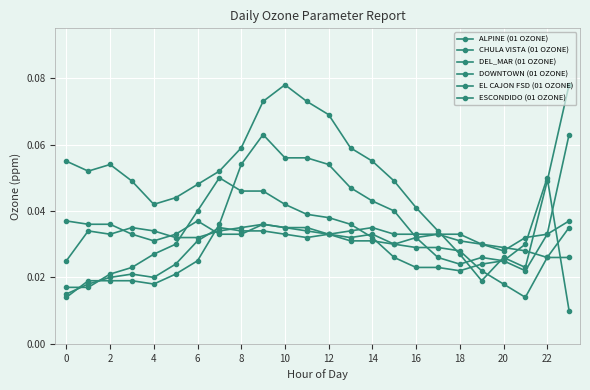

In ALPINE (01 OZONE), how many points are lower than both neighbors (excluding endpoints)?

4